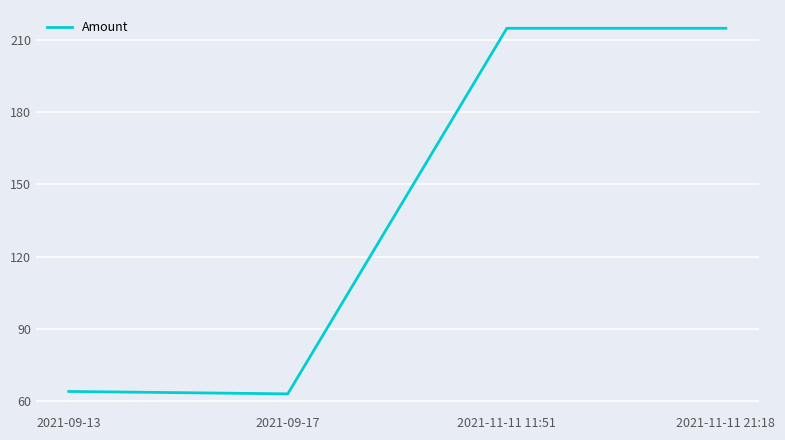

What is the change in value from 2021-09-13 to 2021-11-11 11:51?

+150.7